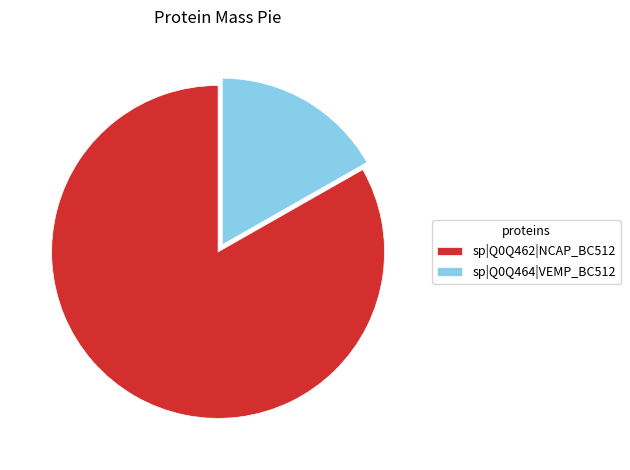

What is the ratio of the value at sp|Q0Q462|NCAP_BC512 to the value at sp|Q0Q464|VEMP_BC512?

5.0